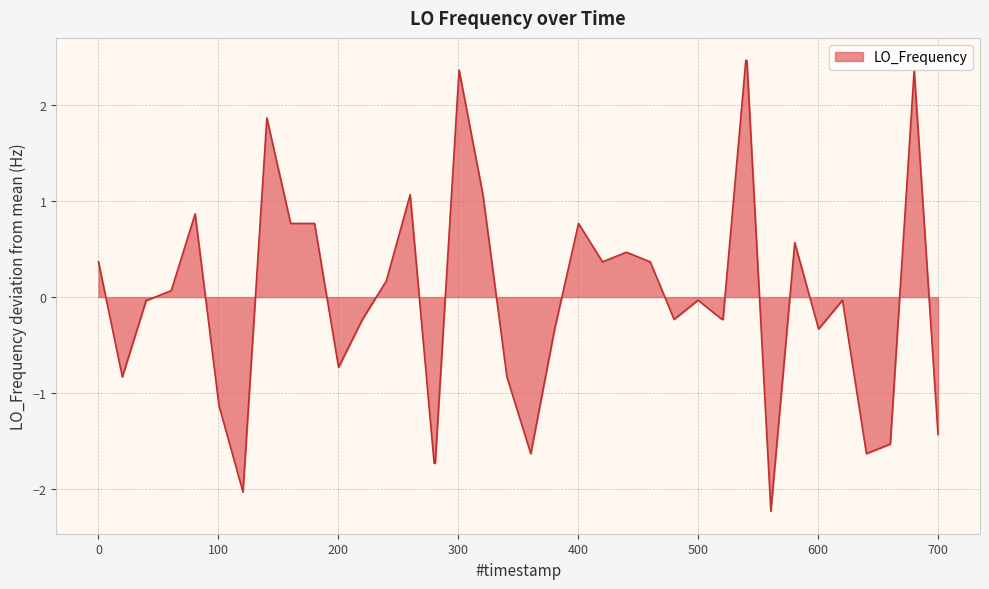

What is the greatest value displayed?

2.5